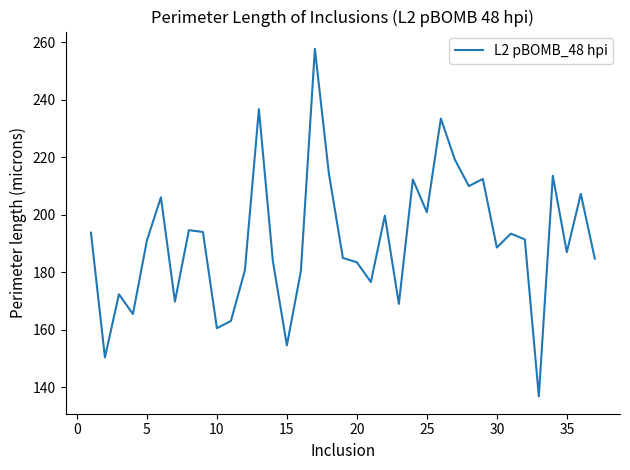

What is the maximum value shown in the chart?

257.7